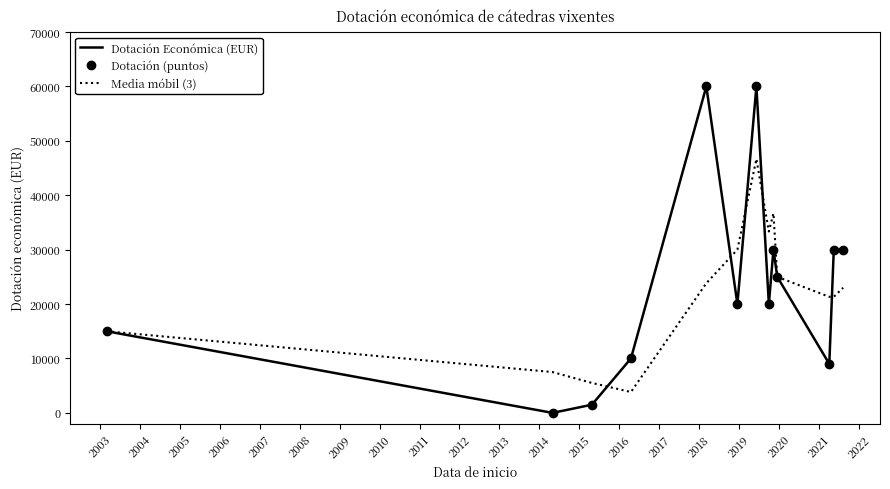

Reading left to right, list all the values displayed in this chart.

Dotación Económica (EUR): 15000.0	0.0	1500.0	10000.0	60000.0	20000.0	60000.0	20000.0	30000.0	25000.0	9000.0	30000.0	30000.0
Dotación (puntos): 15000.0	0.0	1500.0	10000.0	60000.0	20000.0	60000.0	20000.0	30000.0	25000.0	9000.0	30000.0	30000.0
Media móbil (3): 15000.0	7500.0	5500.0	3833.3	23833.3	30000.0	46666.7	33333.3	36666.7	25000.0	21333.3	21333.3	23000.0